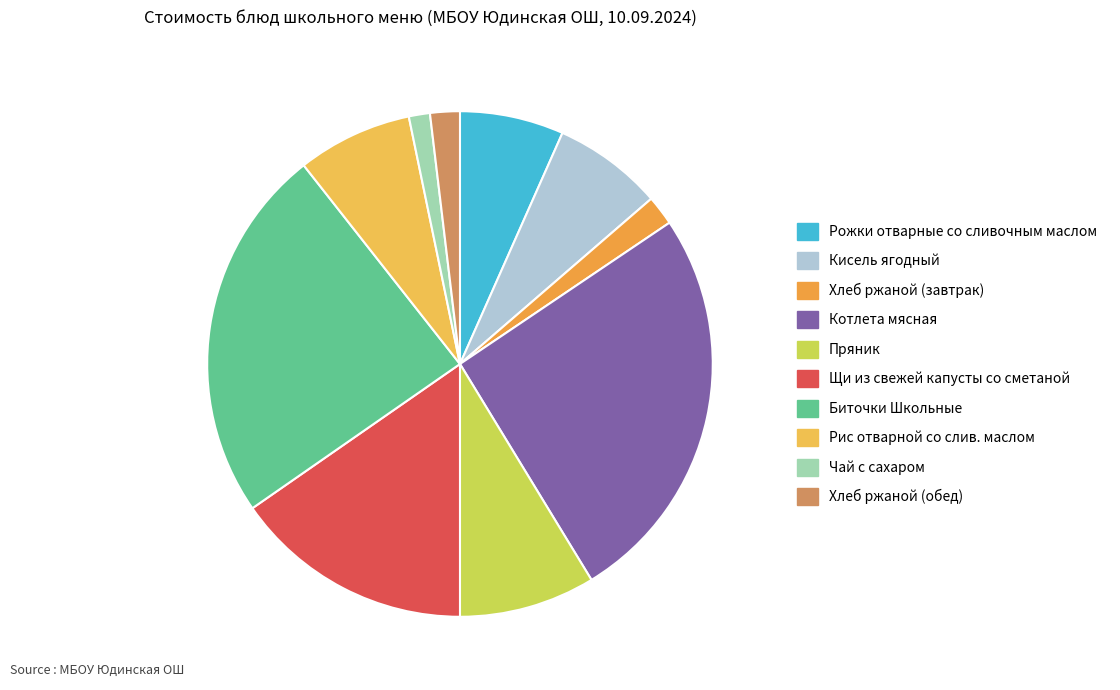

Does any single category account for the majority?

No